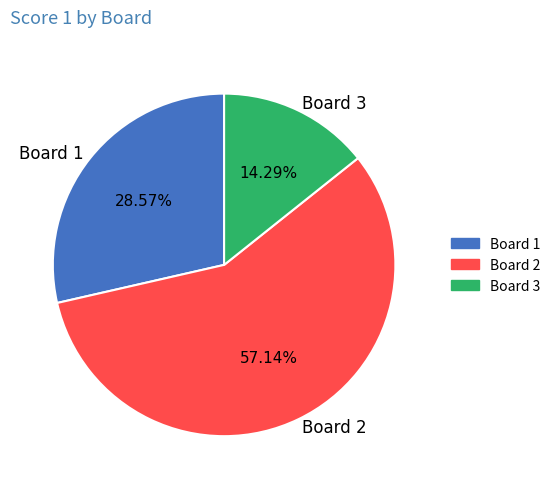

How many segments does this pie chart have?

3